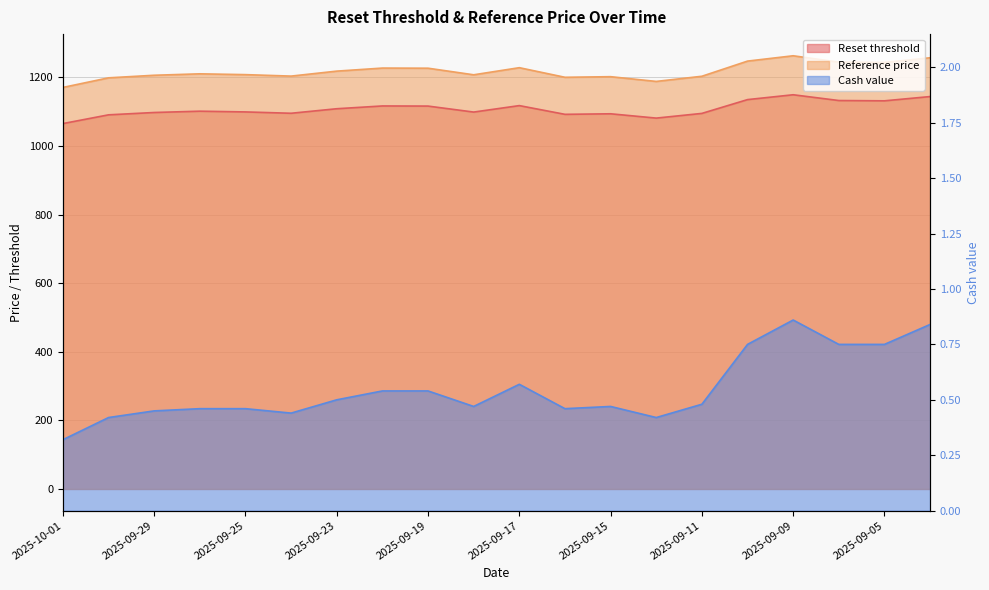

Is the value of Cash value at 2025-09-25 greater than the value of Reset threshold at 2025-09-12?

No